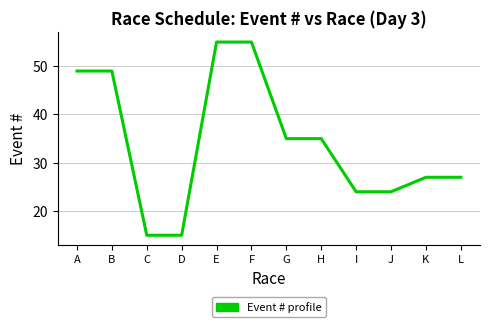

Does the chart have visible grid lines?

Yes